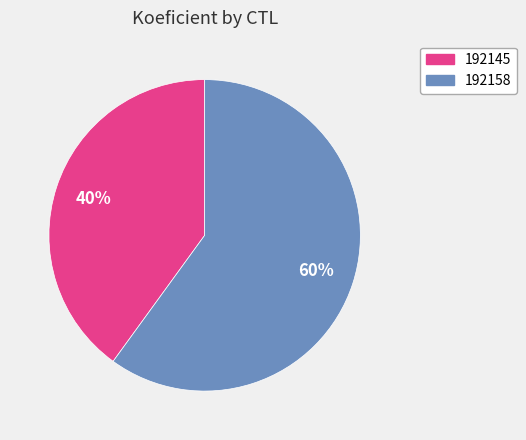

How many slices are in this pie chart?

2